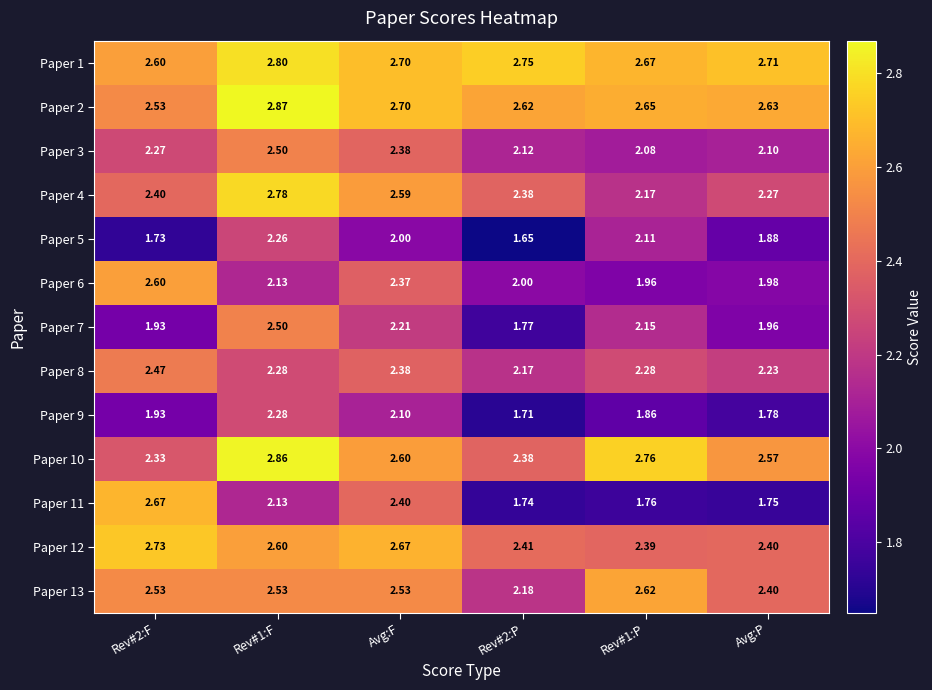

Is the value of Paper 12 at Avg:F greater than the value of Paper 5 at Rev#2:P?

Yes